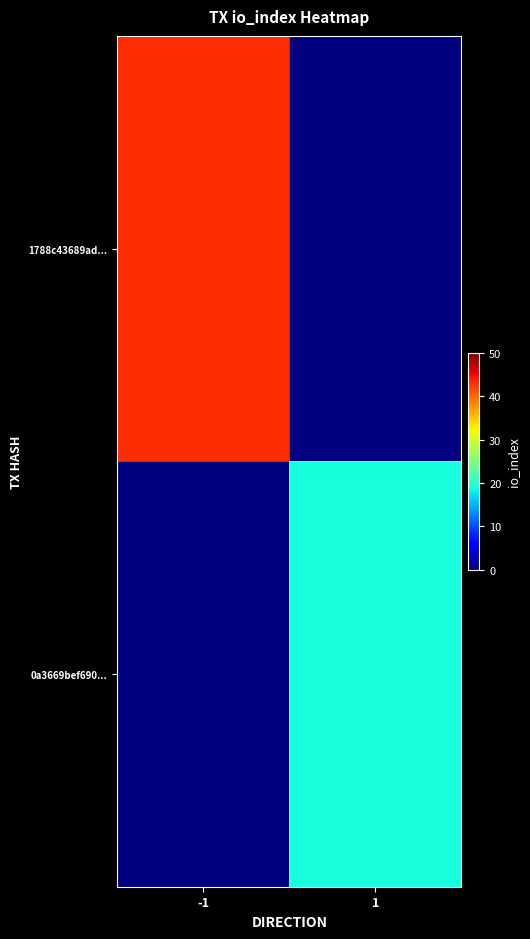

Count the number of data series in this chart.

2